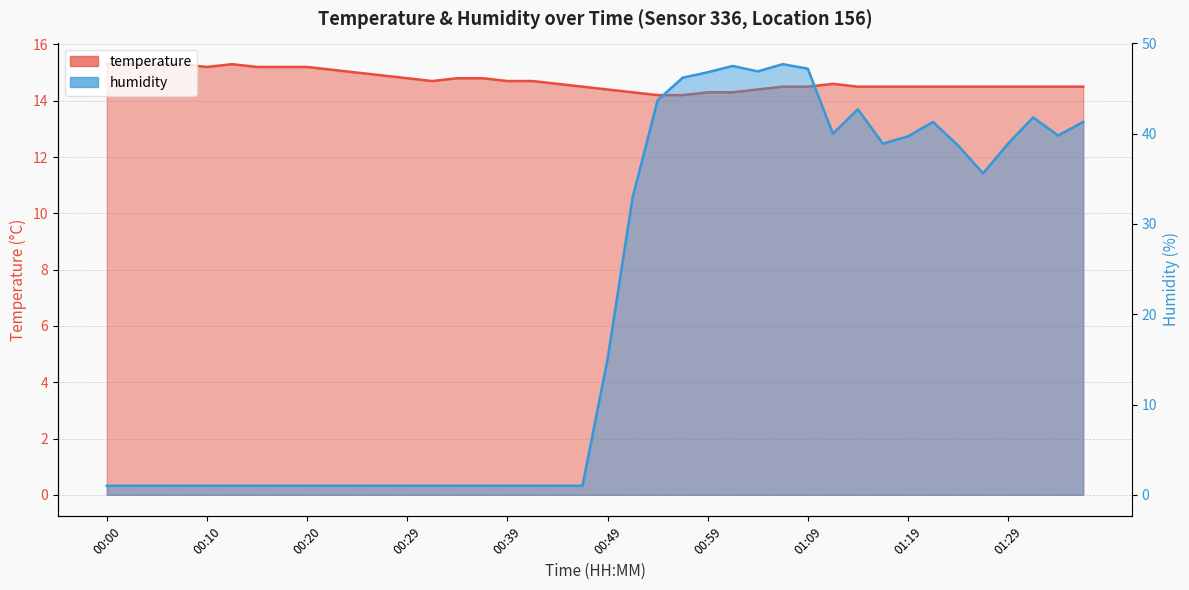

What is the value of the humidity point at the 39th from the left?

39.8